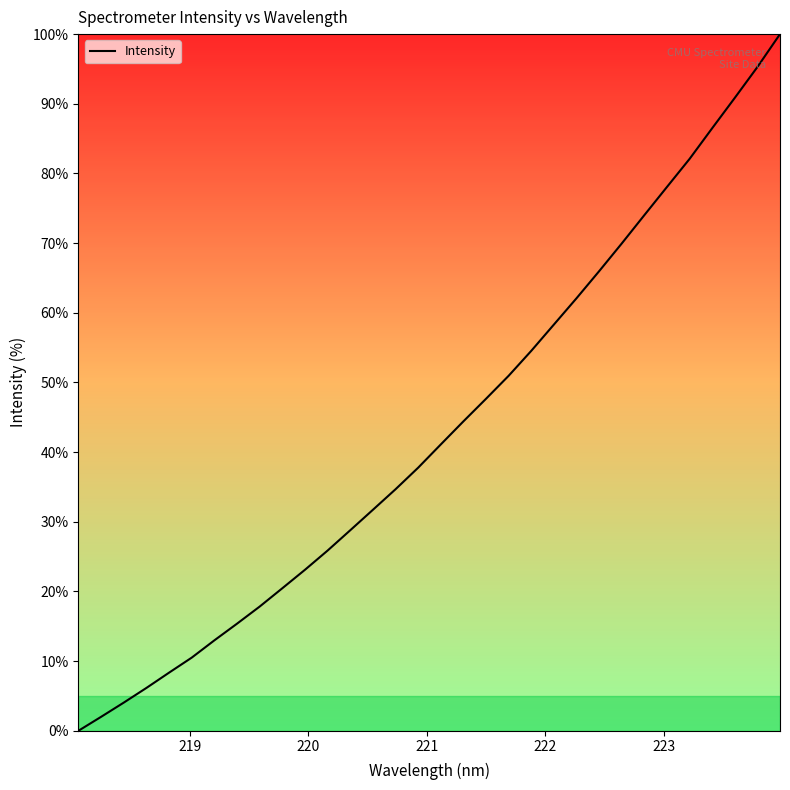

What is the difference between the maximum and minimum values?

100.0